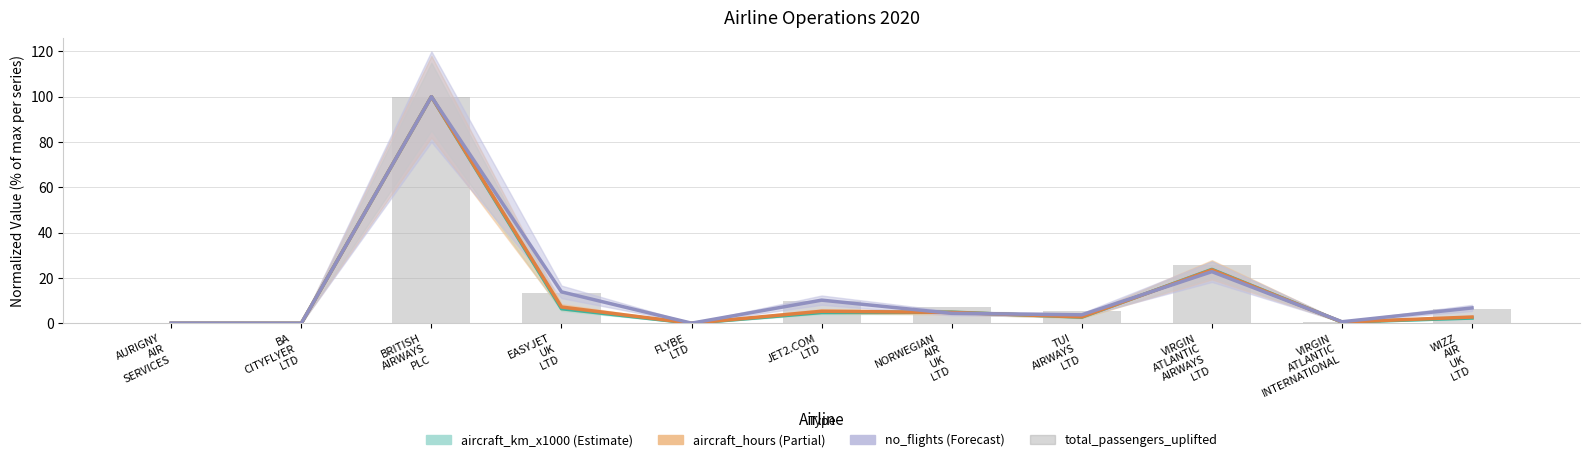

What is the value of the total_passengers_uplifted bar at the 9th from the left?

25.6